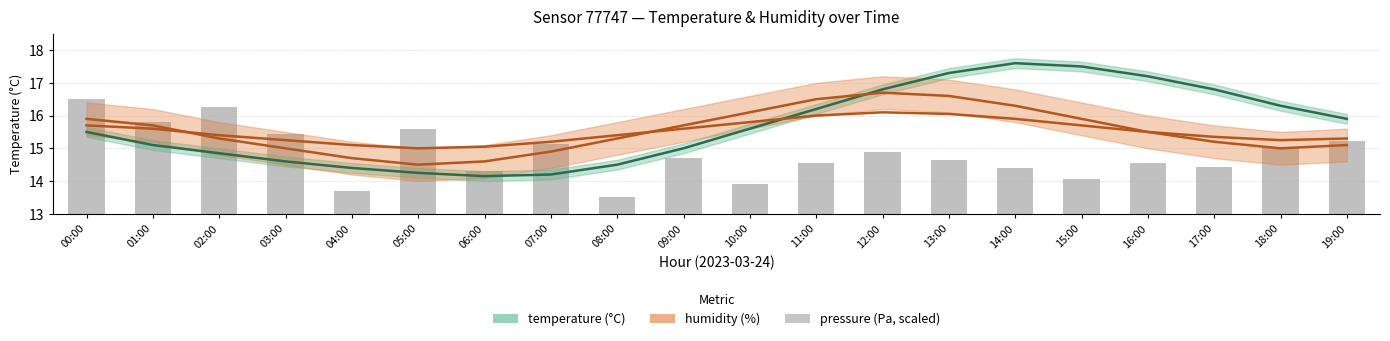

What is the label of the 13th bar from the left?

12:00